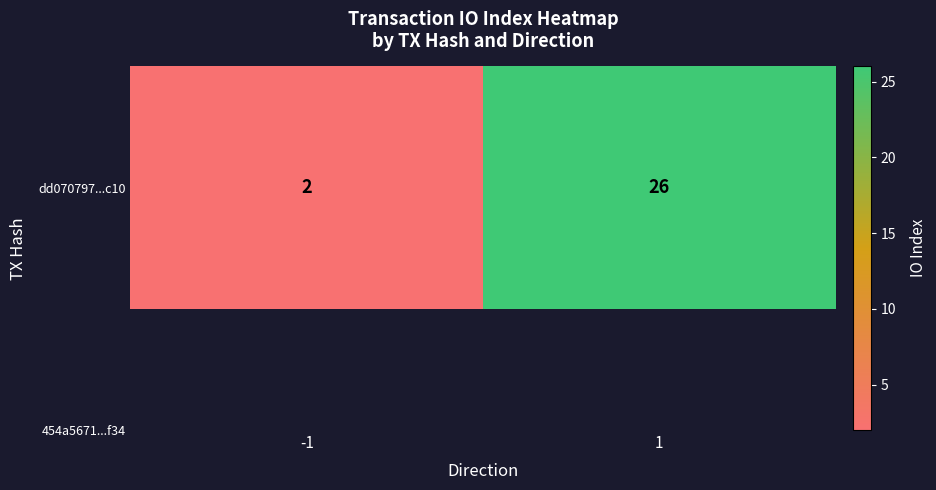

True or false: the data shows 2 at -1.

True